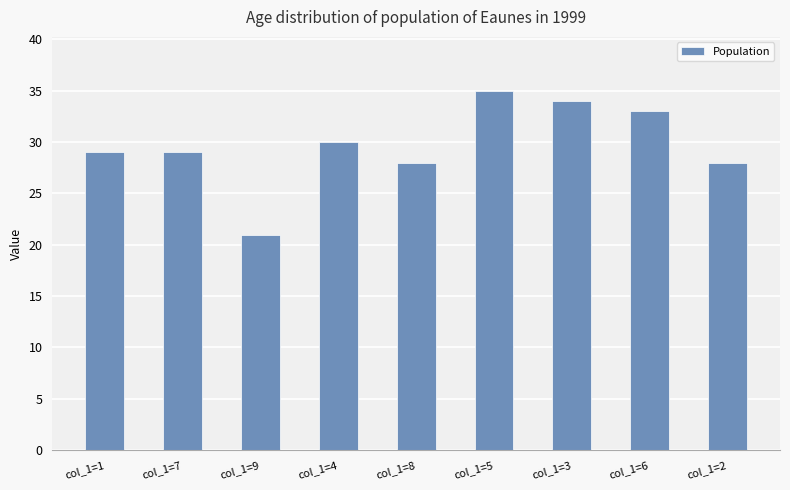

Reading right to left, what are all the values shown in this chart?

col_1=2=28	col_1=6=33	col_1=3=34	col_1=5=35	col_1=8=28	col_1=4=30	col_1=9=21	col_1=7=29	col_1=1=29